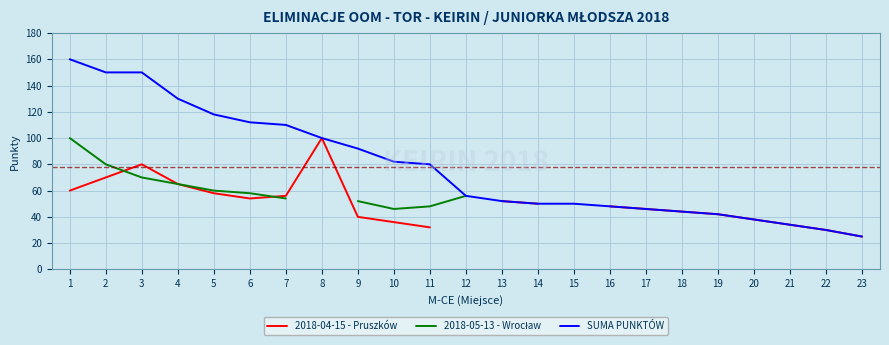

What is the highest value of the SUMA PUNKTÓW series?

160